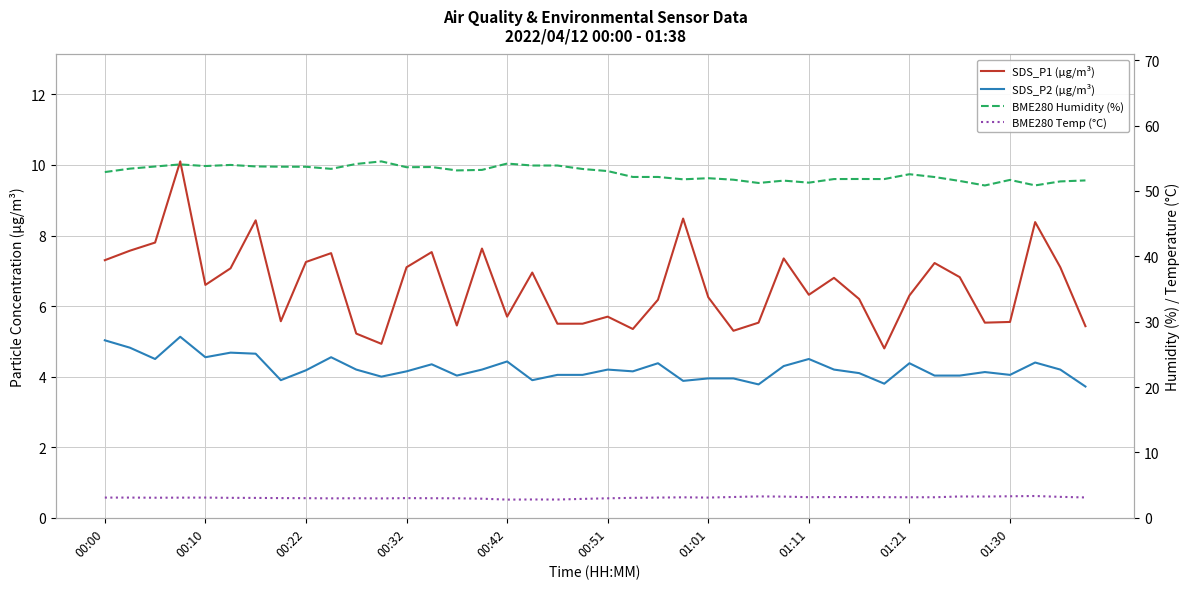

In BME280 Humidity (%), how many points are lower than both neighbors (excluding endpoints)?

10